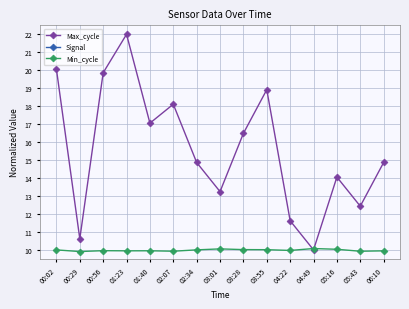

What position from the right is 01:23?

12